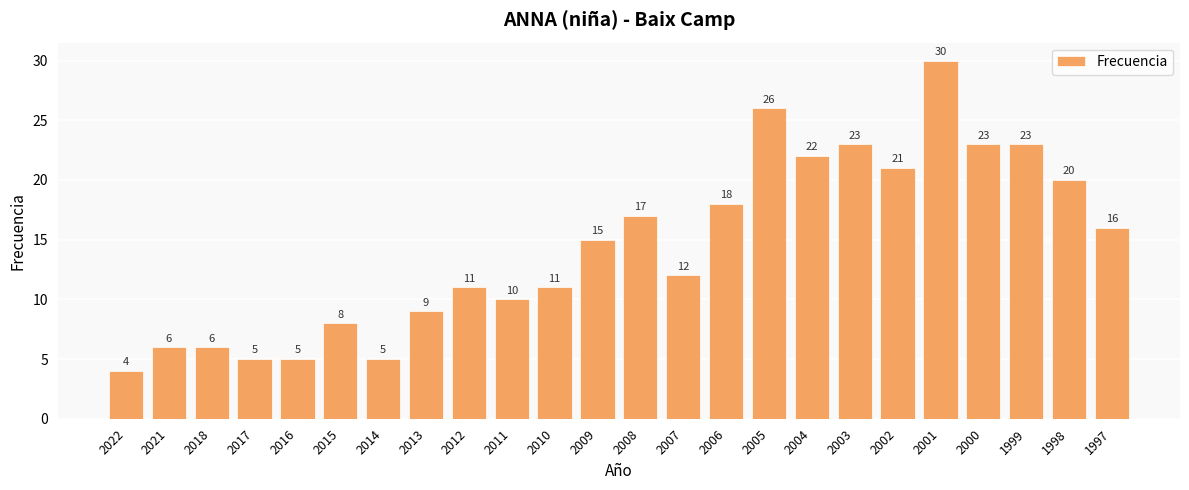

What is the maximum value shown in the chart?

30